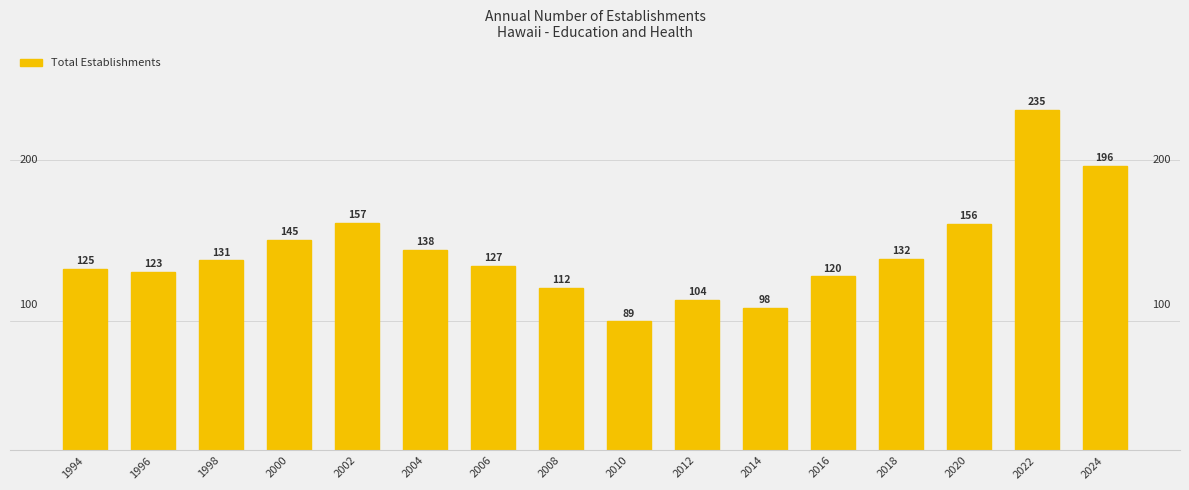

Reading left to right, extract all data points from this chart.

125	123	131	145	157	138	127	112	89	104	98	120	132	156	235	196